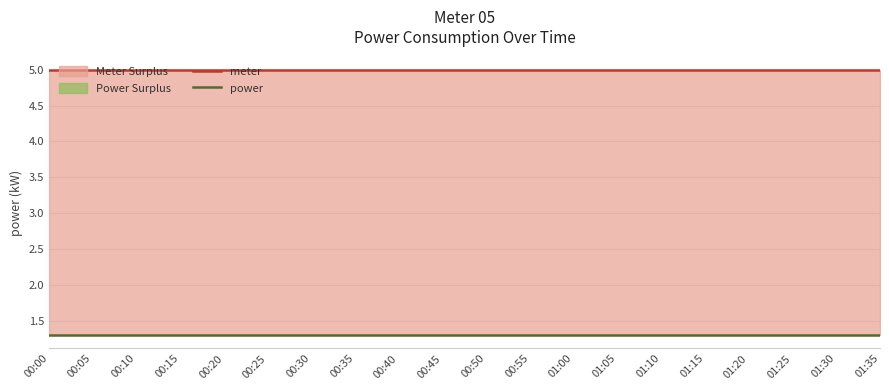

List the series in order of their peak value, lowest first.

power, meter